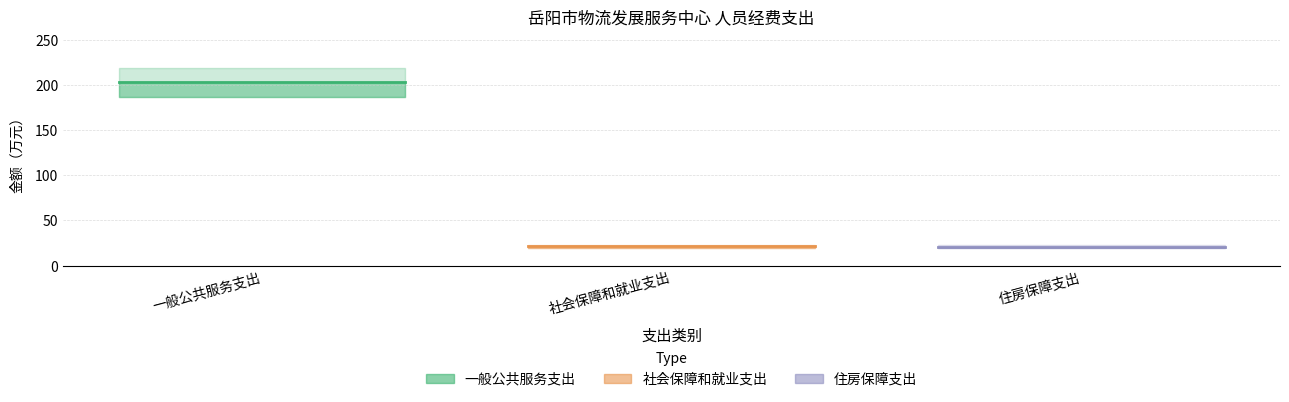

At which category does the chart reach its peak across all series?

一般公共服务支出